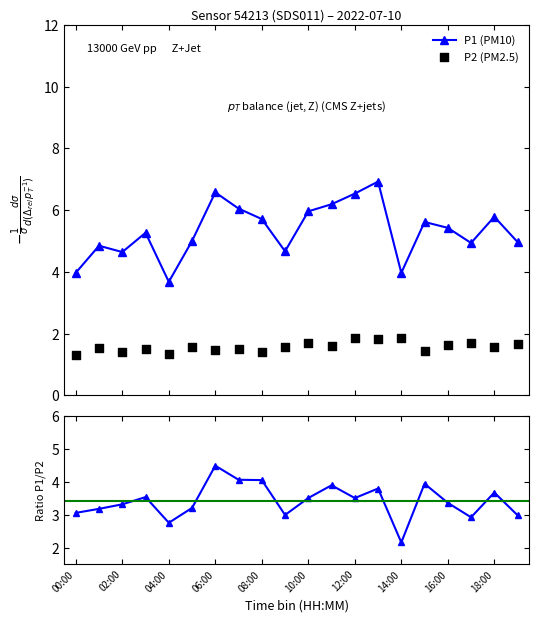

At how many categories does at least one series exceed 5?

11